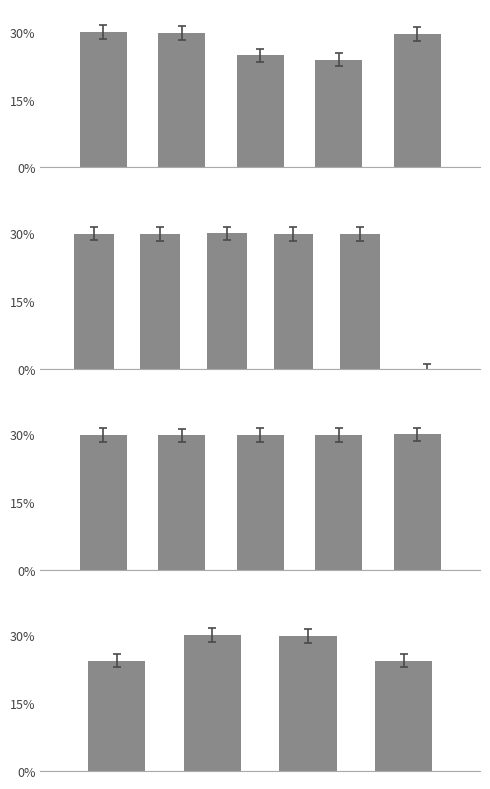

What is the value of the 4th bar from the left?

0.2